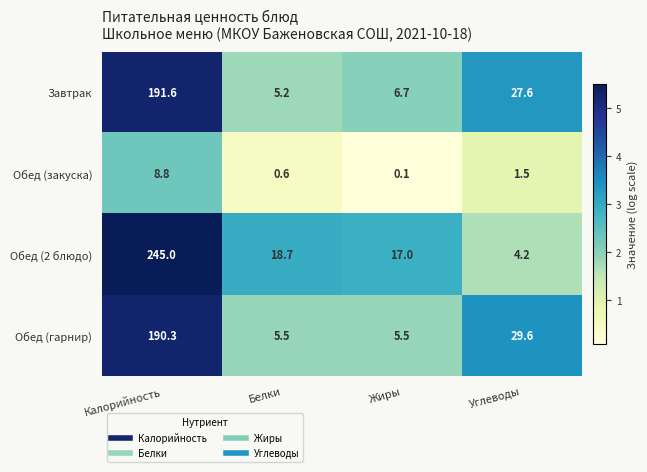

What is the difference between the Завтрак values at Белки and Углеводы?

22.4